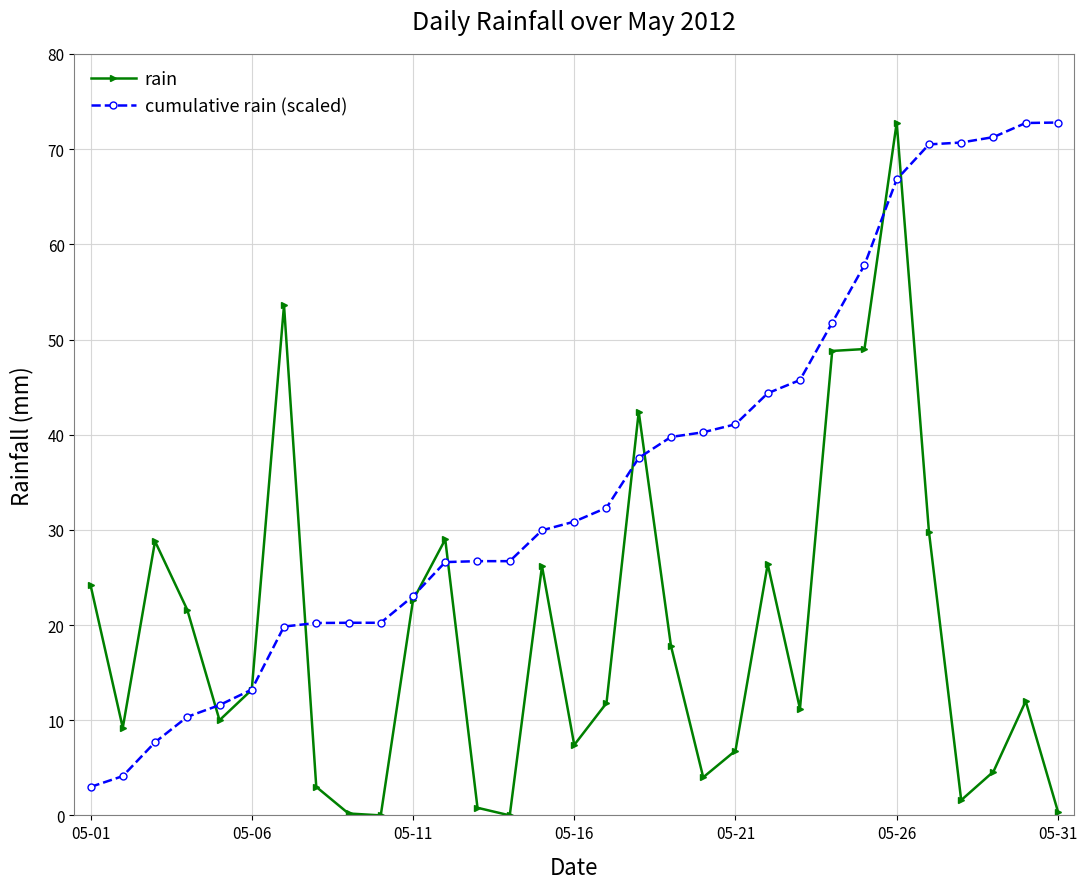

What is the value of the cumulative rain (scaled) point at the 23rd from the left?

45.7